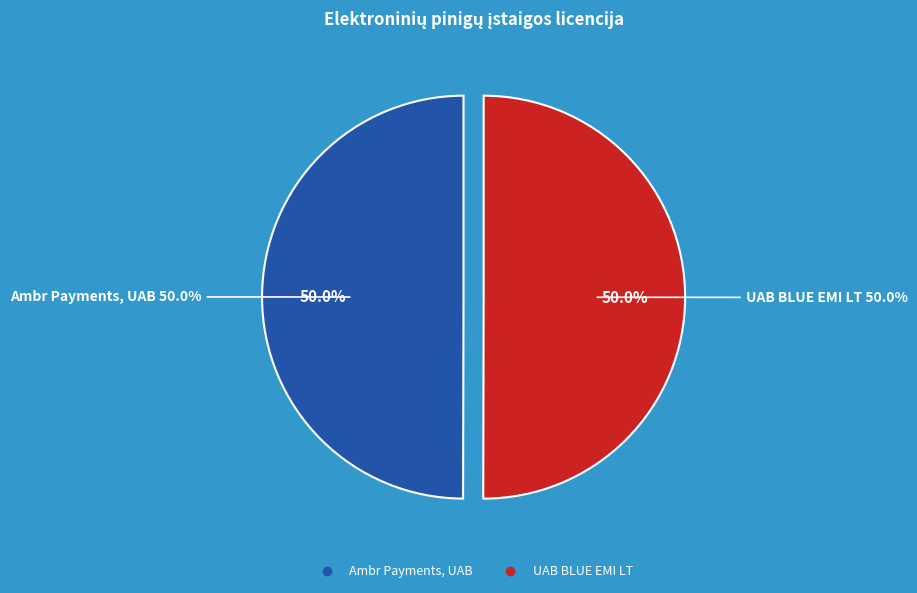

Which slice is the smallest?

Ambr Payments, UAB